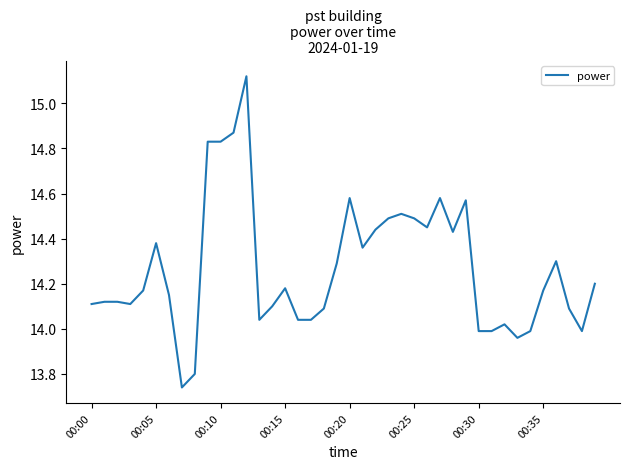

Does the chart display data point markers on the line(s)?

No